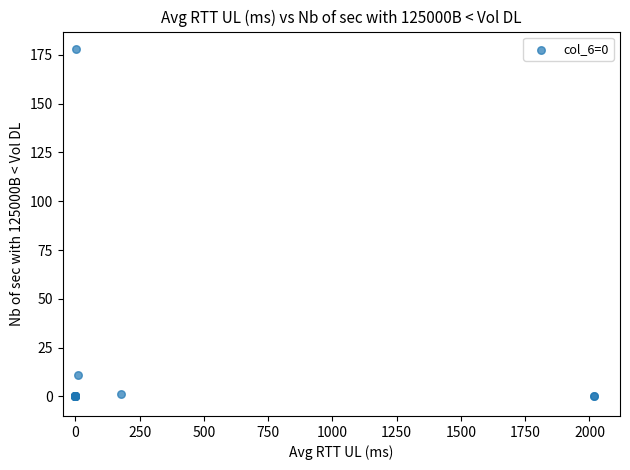

What Y value in the scatter plot is closest to 89?

11